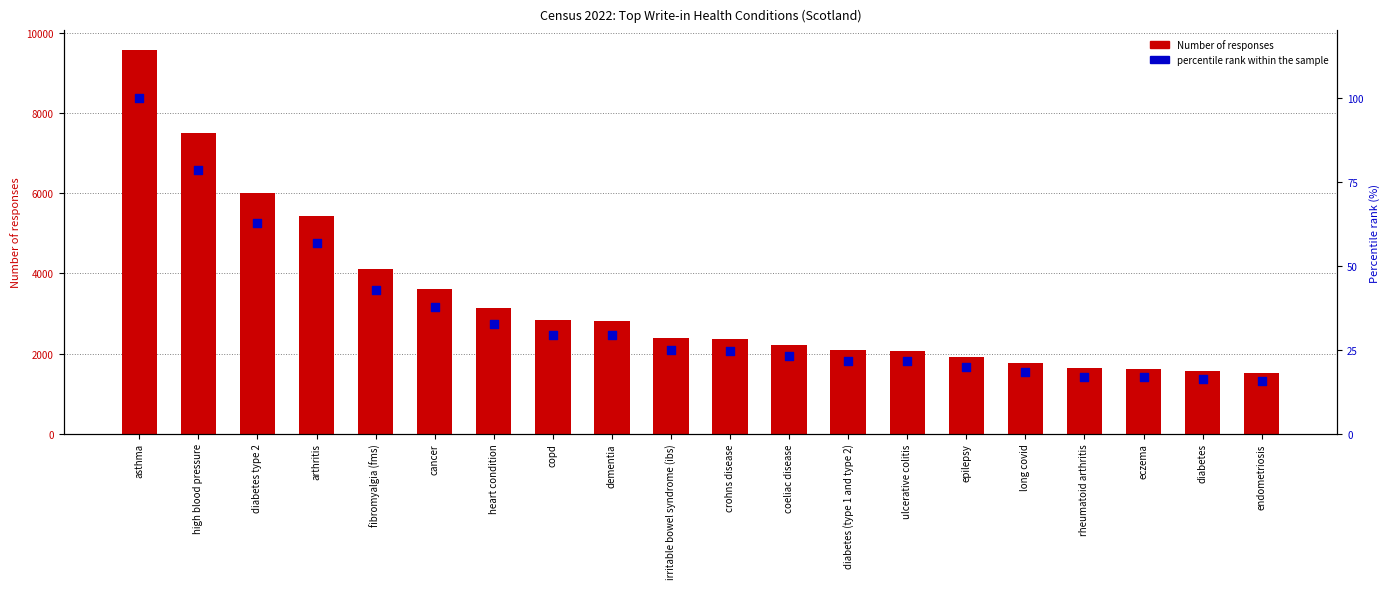

What are all the series names shown in the legend?

Number of responses, percentile rank within the sample